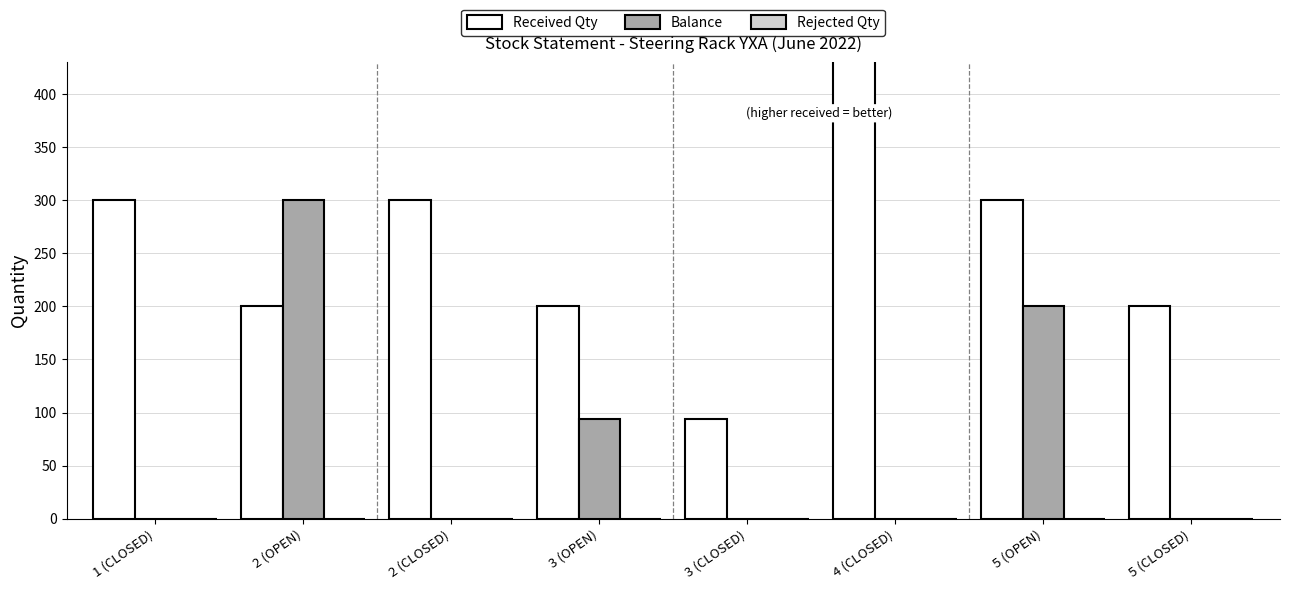

Where is Rejected Qty nearest to the value 0?

1 (CLOSED)